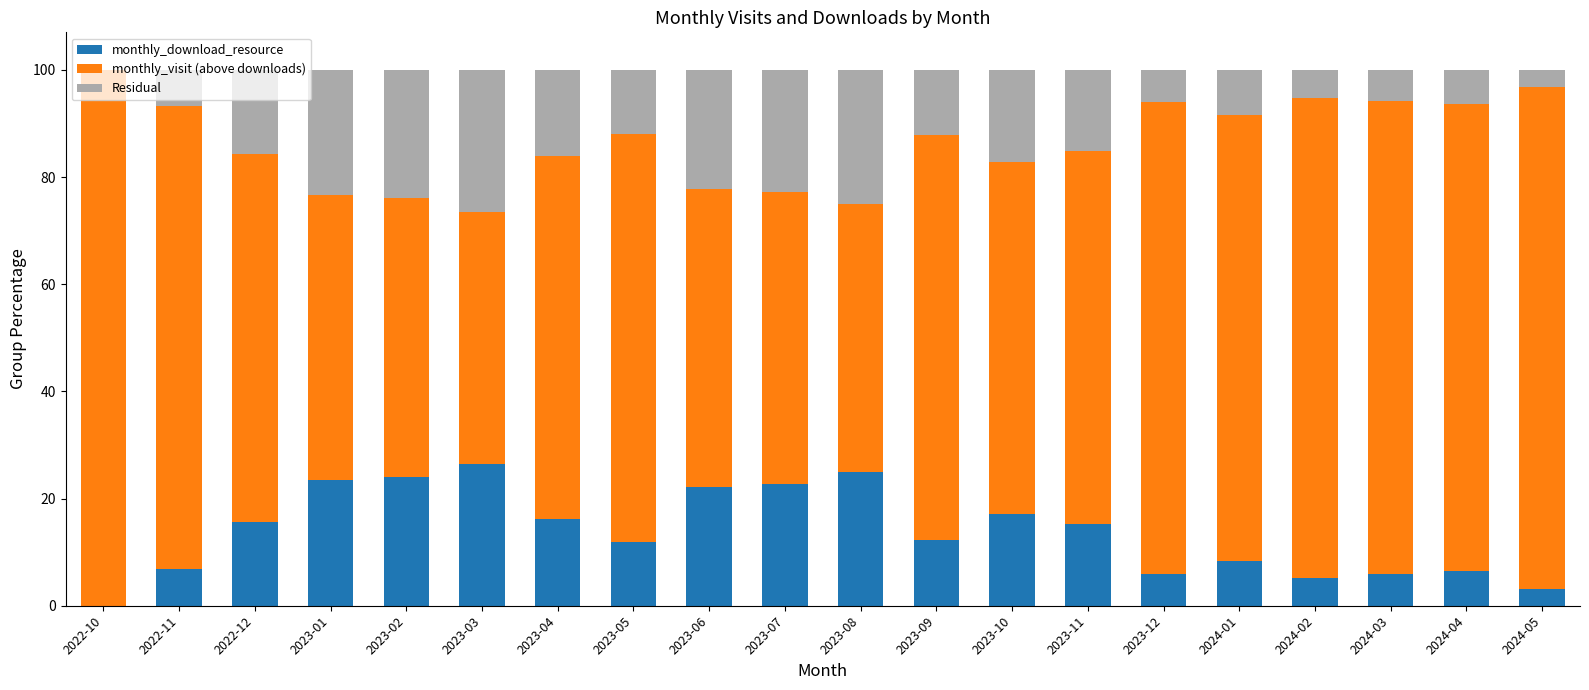

What is the sum of all monthly_download_resource values?

274.1